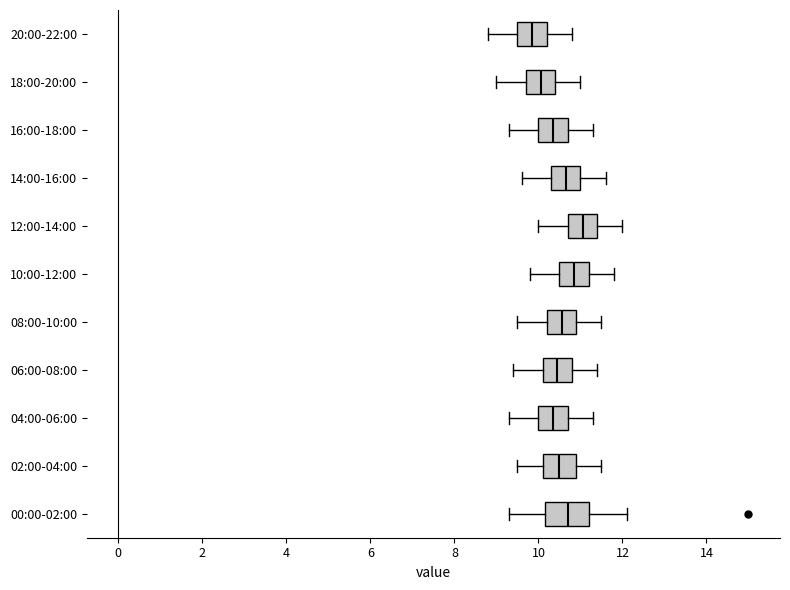

Comparing the boxes themselves (not the whiskers), which one is the widest?

00:00-02:00